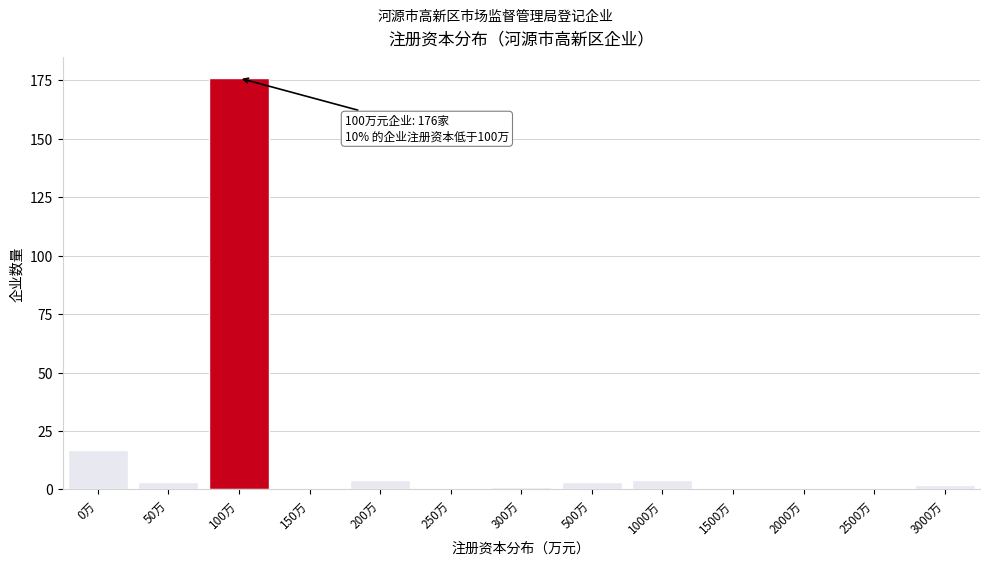

Reading left to right, extract all data points from this chart.

0万=17	50万=3	100万=176	150万=0	200万=4	250万=0	300万=1	500万=3	1000万=4	1500万=0	2000万=0	2500万=0	3000万=2